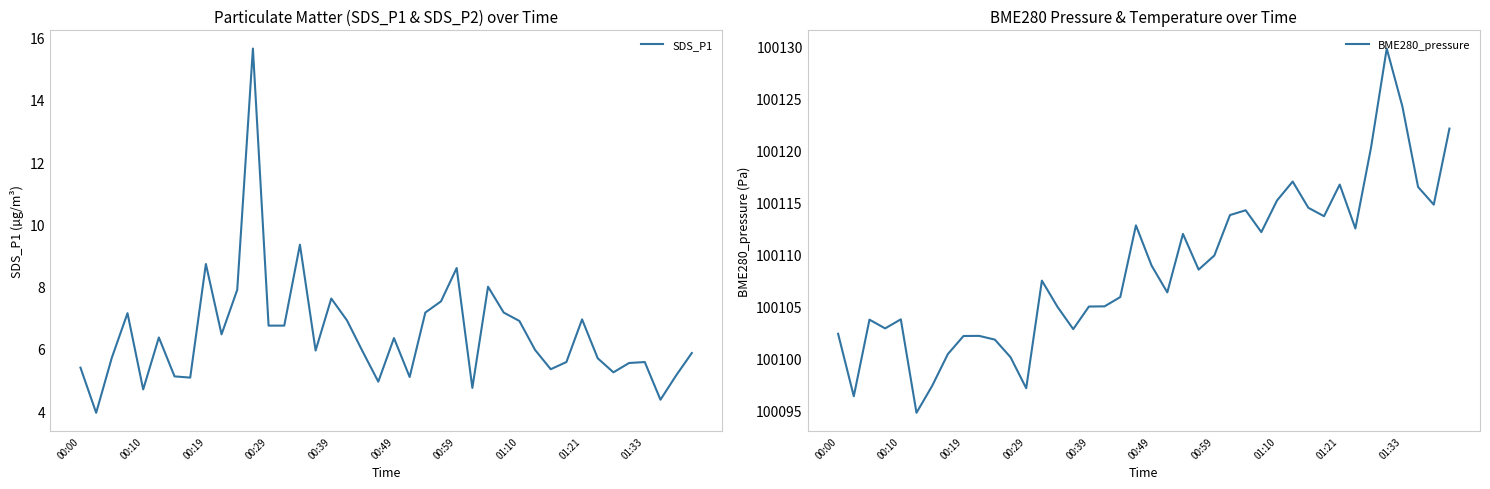

At which category does the chart reach its peak across all series?

35